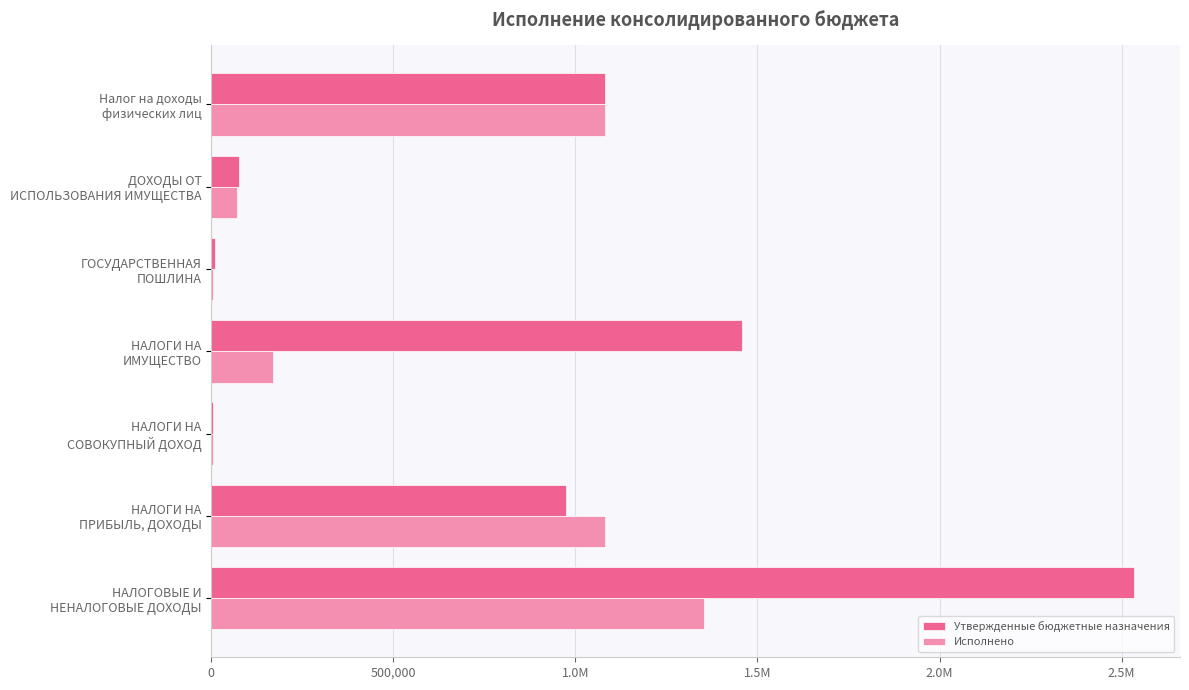

What are all the series names shown in the legend?

Утвержденные бюджетные назначения, Исполнено